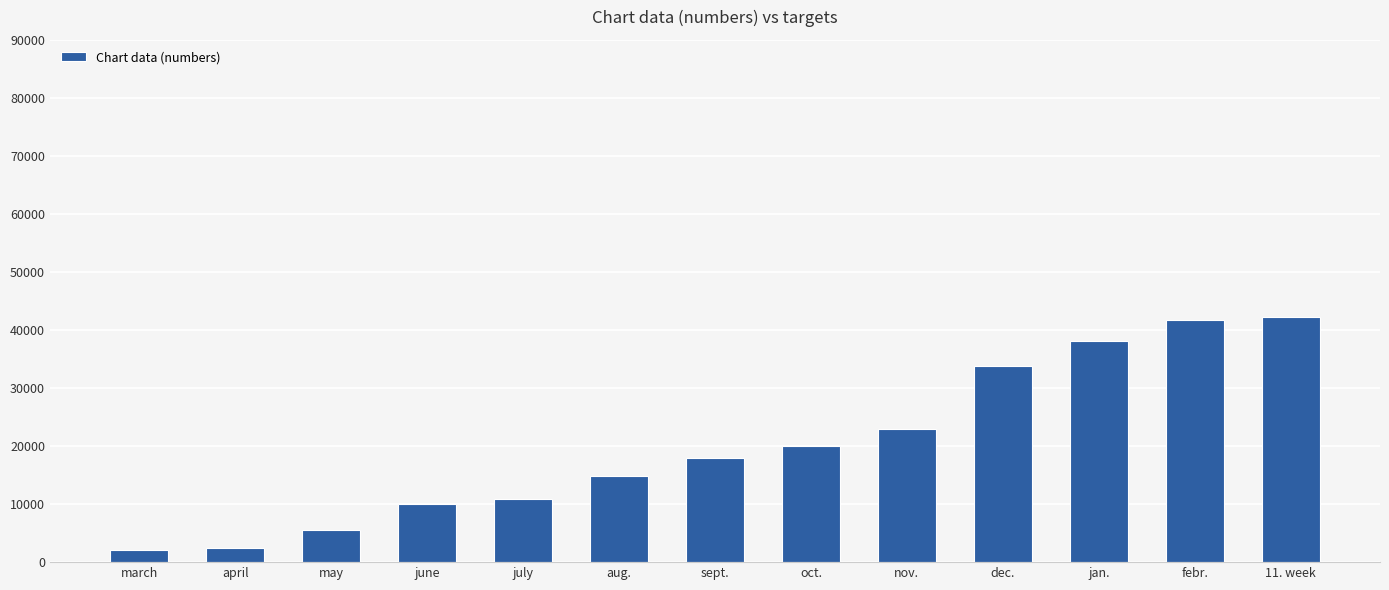

The chart shows a value of 12580 at nov.. True or false?

False